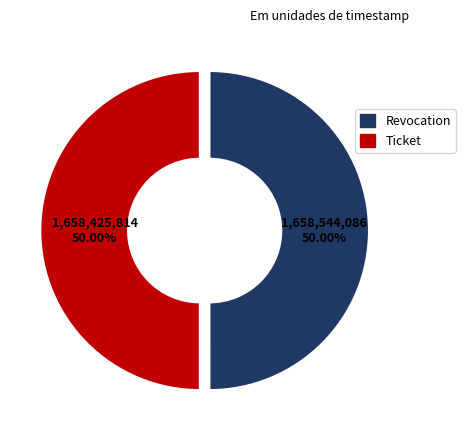

To the nearest percent, what is the average slice percentage?

50%